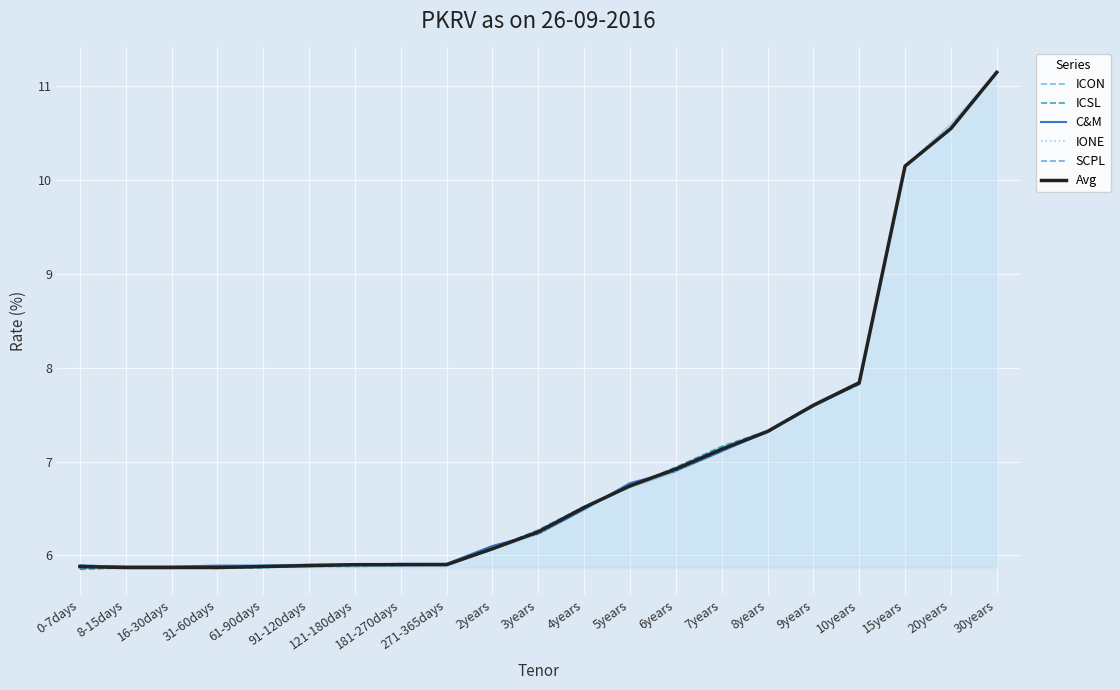

How many lines are shown in the chart?

6